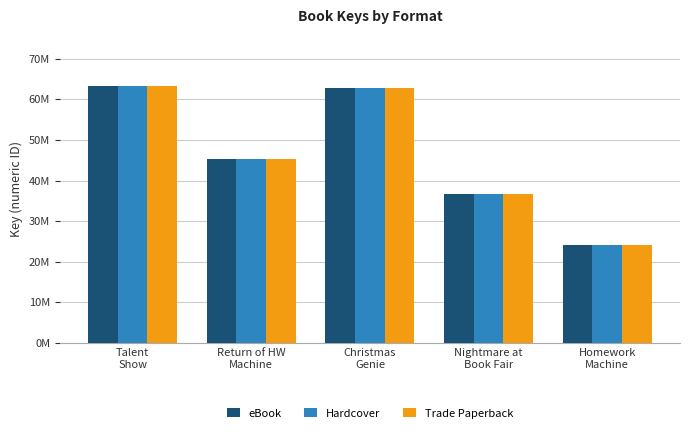

What is the sum of all Trade Paperback values?

232208337